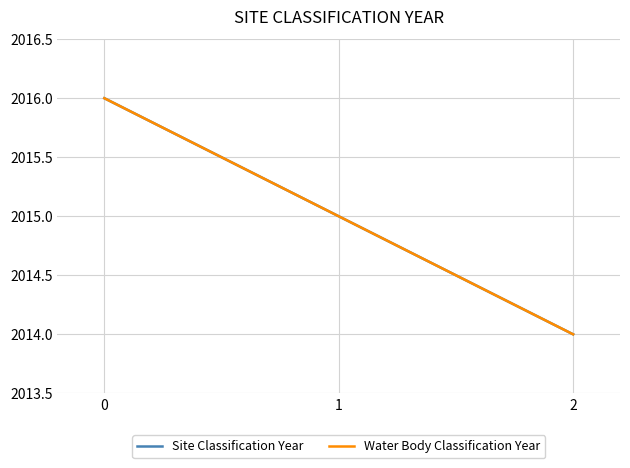

Does the chart display data point markers on the line(s)?

No